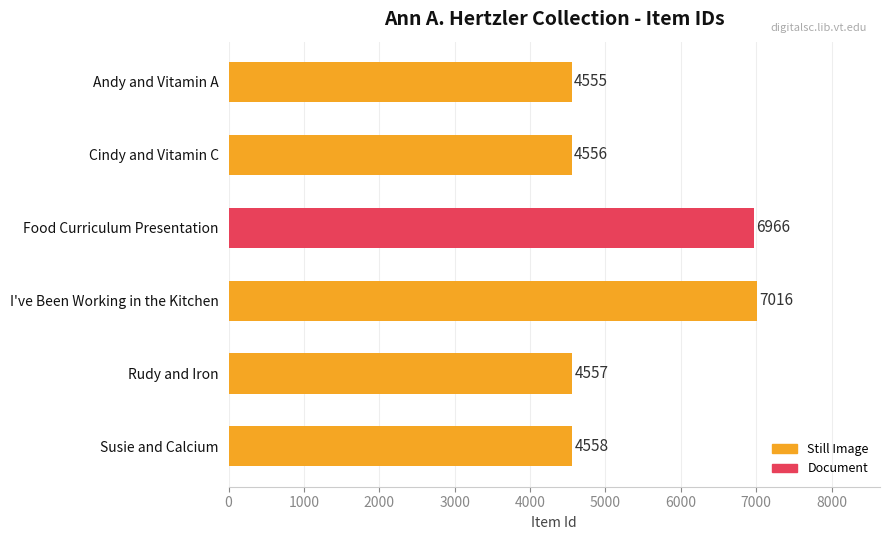

How many bars are there in total?

6